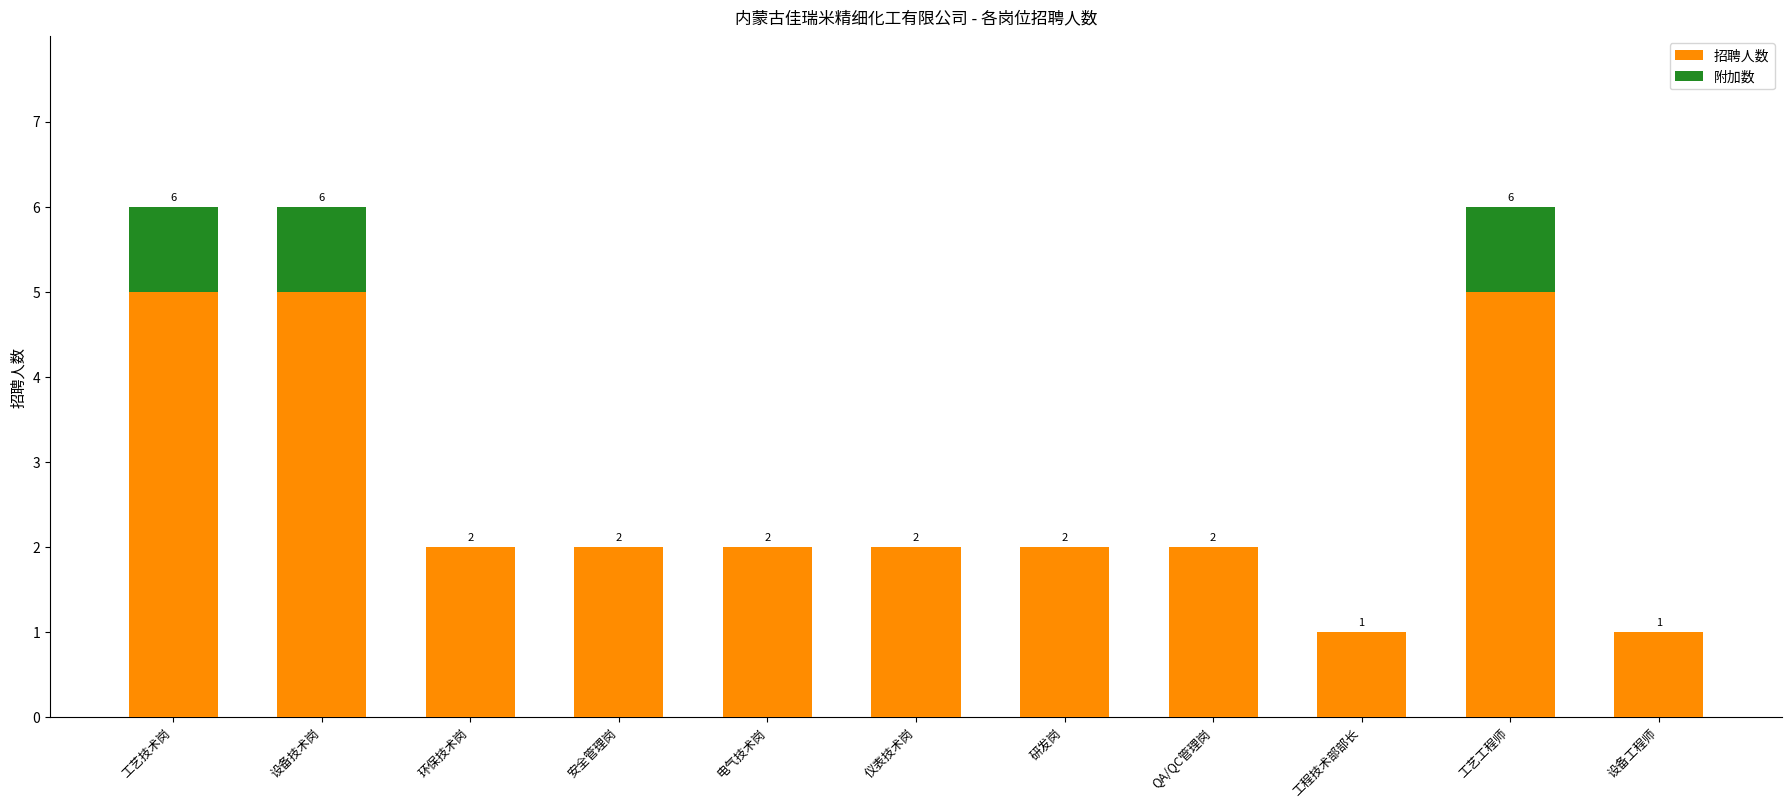

At which label does 招聘人数 first exceed 2?

工艺技术岗